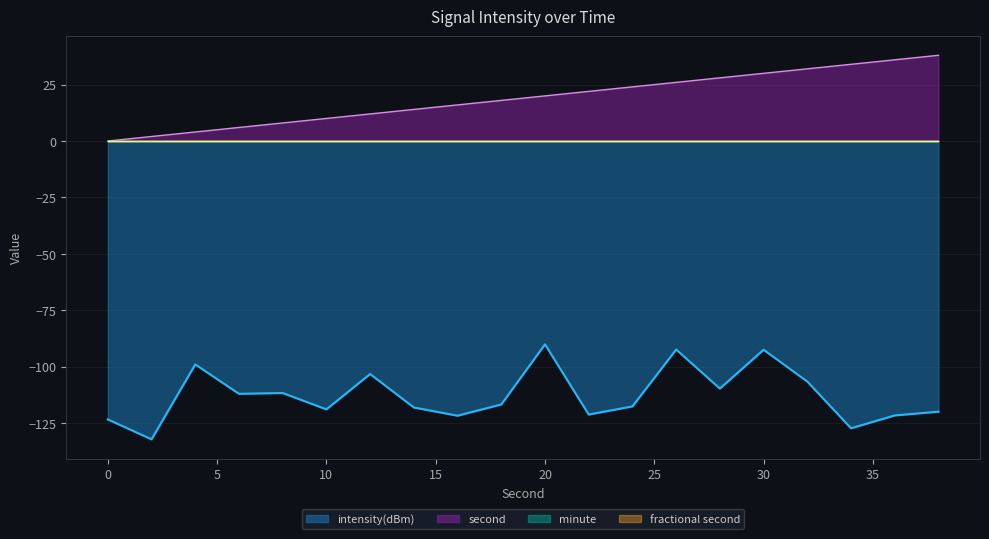

What is the value of the second point at the 10th from the left?

18.0